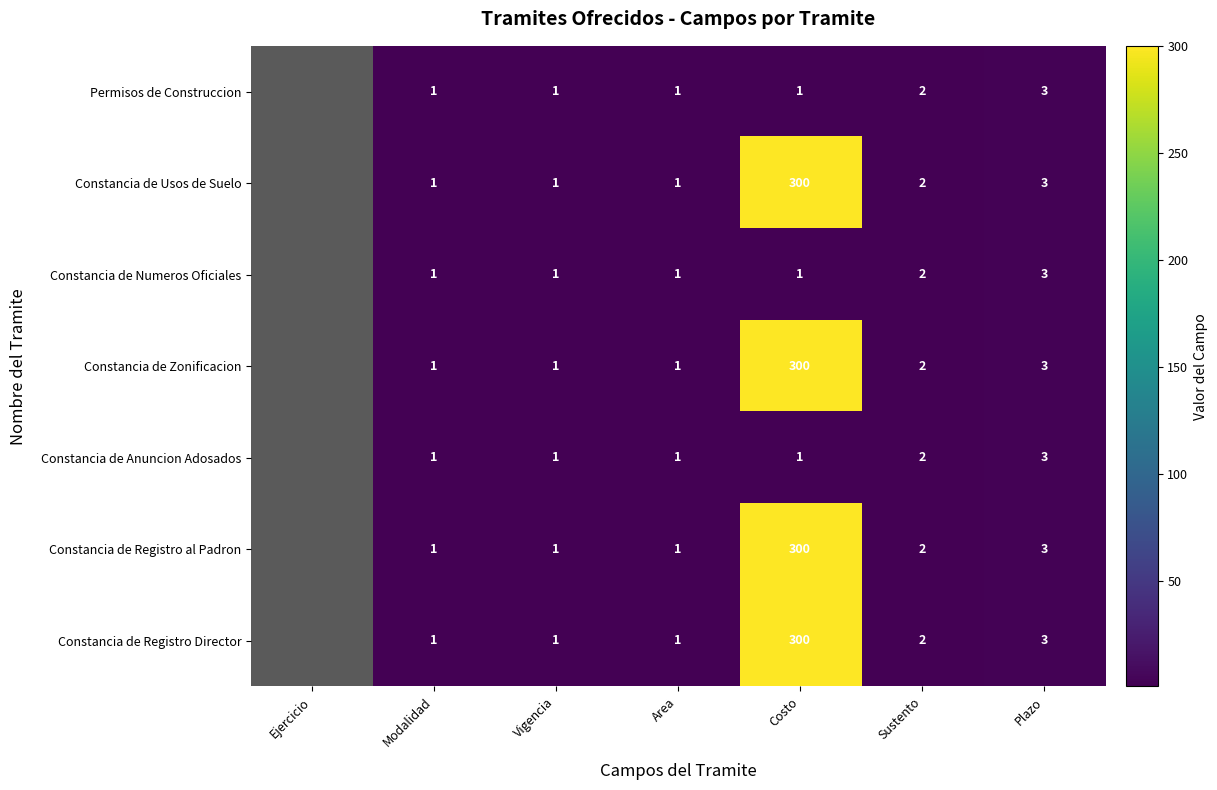

Is the value of Constancia de Registro Director at Area greater than the value of Constancia de Usos de Suelo at Sustento?

No